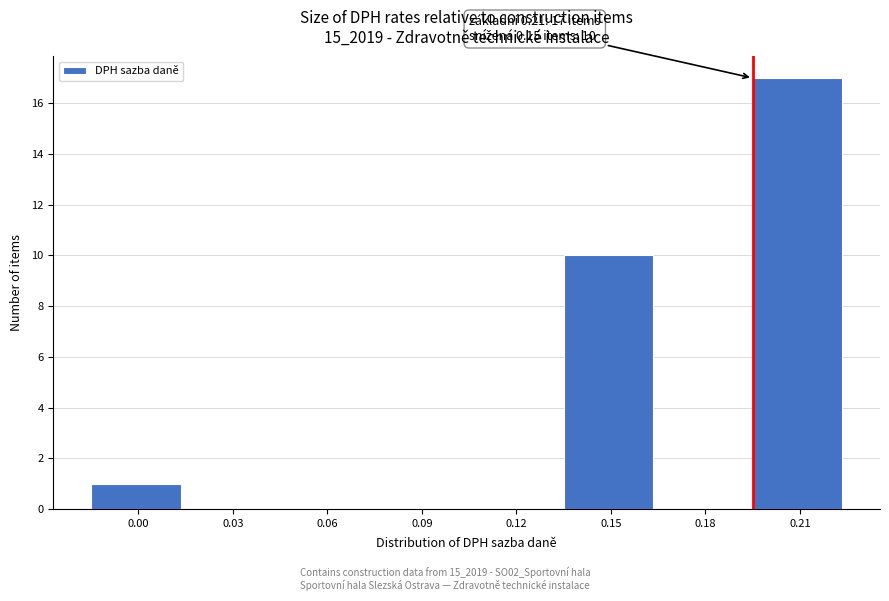

Reading left to right, transcribe all the data shown in this chart.

0.00=1	0.03=0	0.06=0	0.09=0	0.12=0	0.15=10	0.18=0	0.21=17